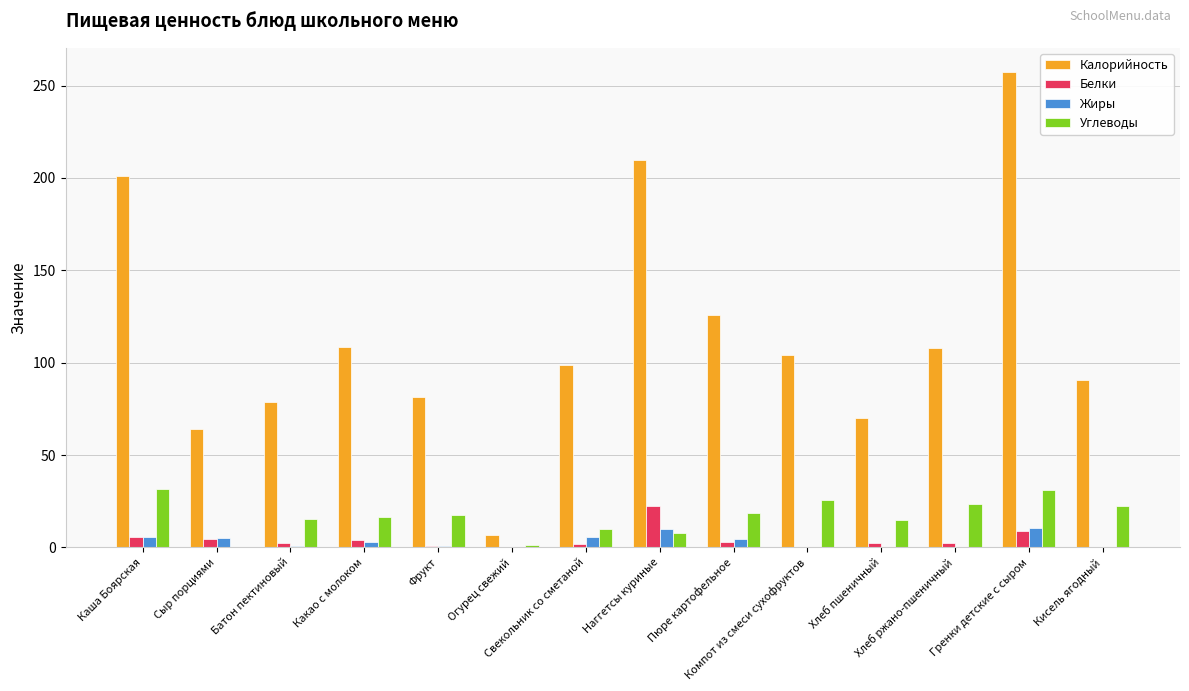

True or false: Калорийность has a value of 90.5 at Кисель ягодный.

True